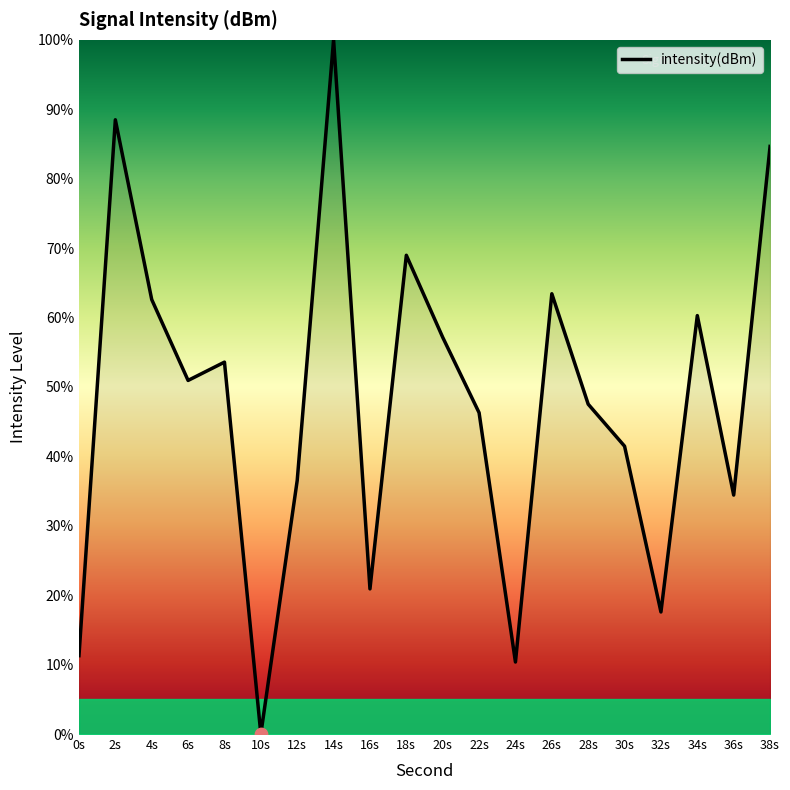

What is the ratio of the value at 2s to the value at 22s?

1.9